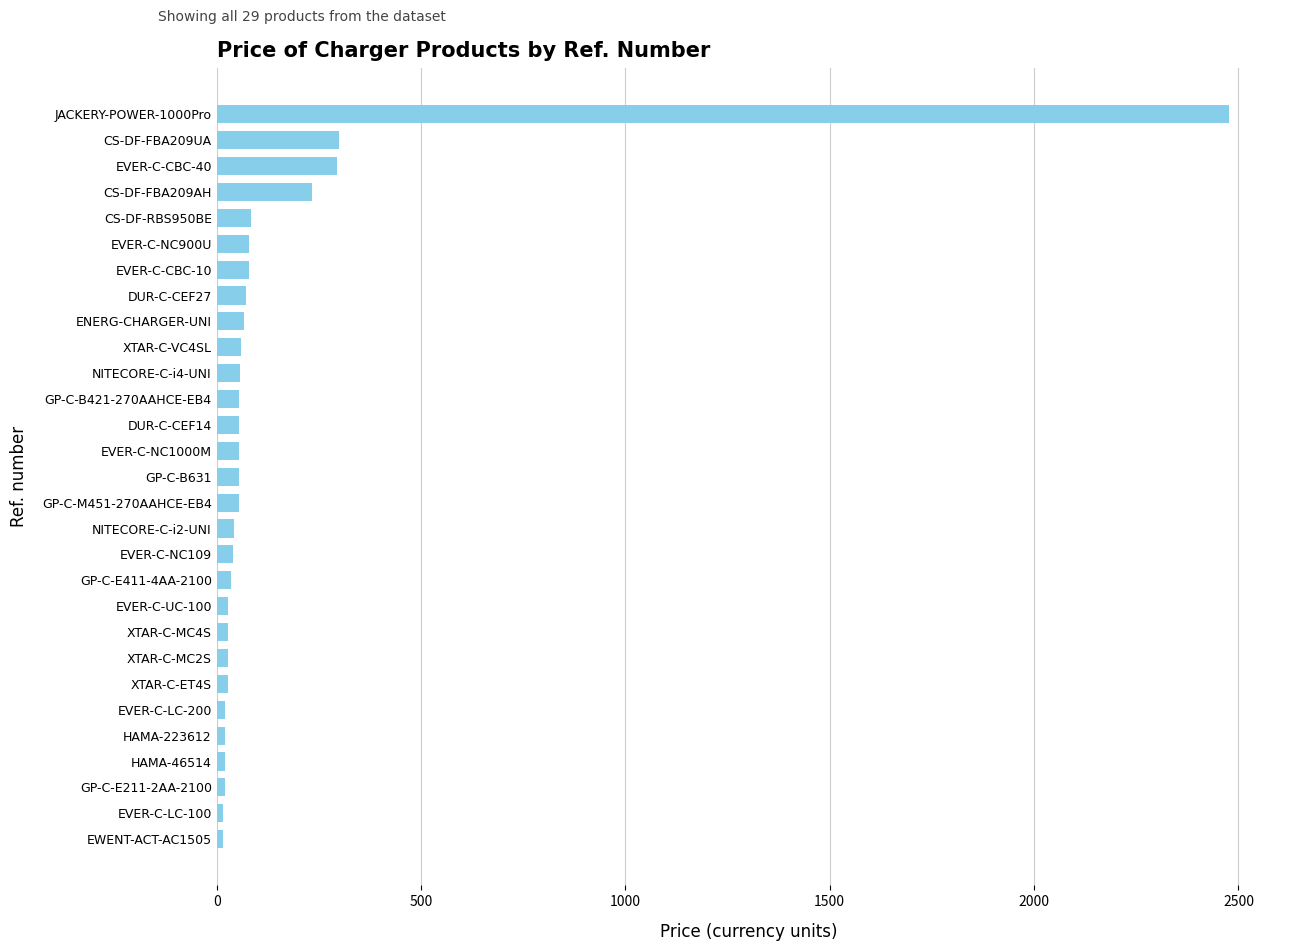

Is it true that the value at EVER-C-CBC-40 is 457.8?

False